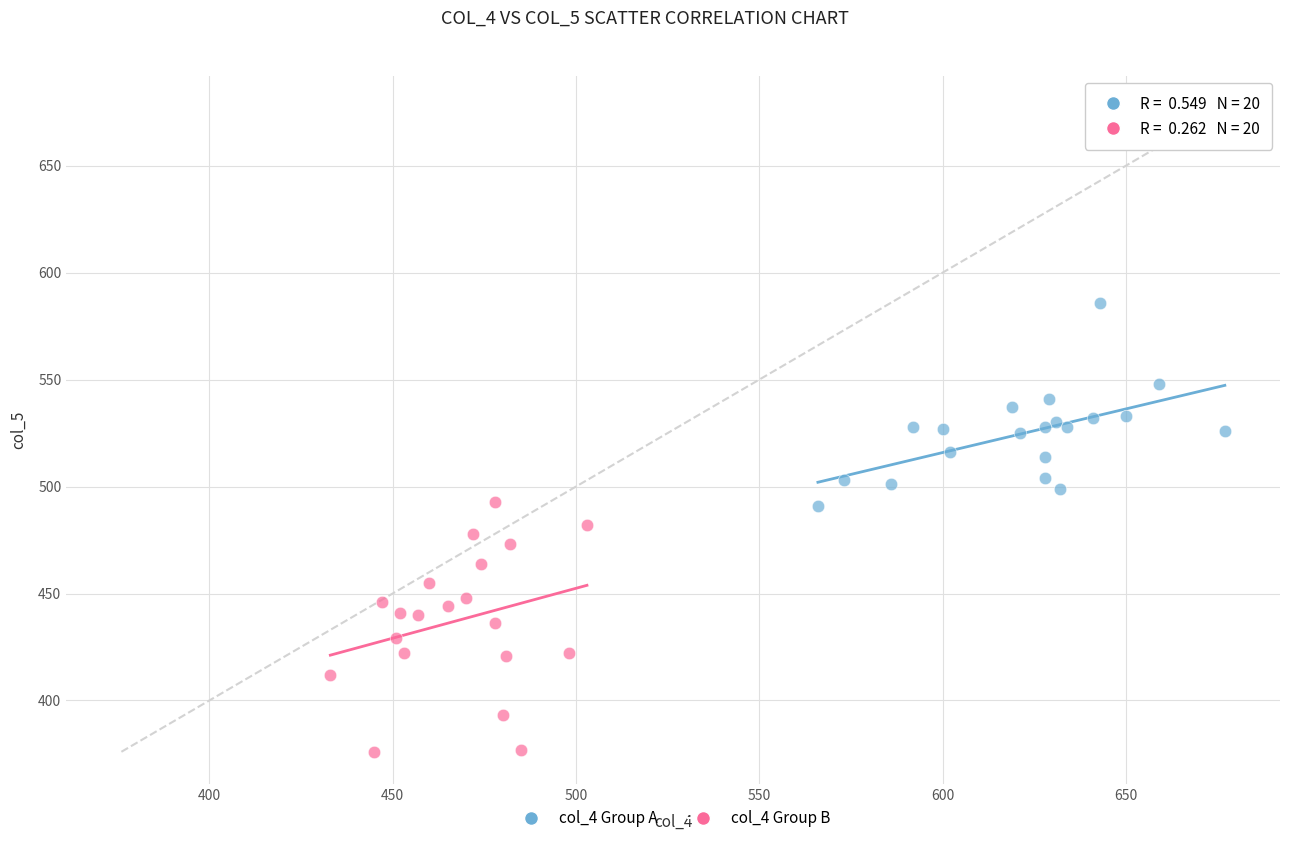

Which series has the largest Y range (max minus min)?

col_4 Group B